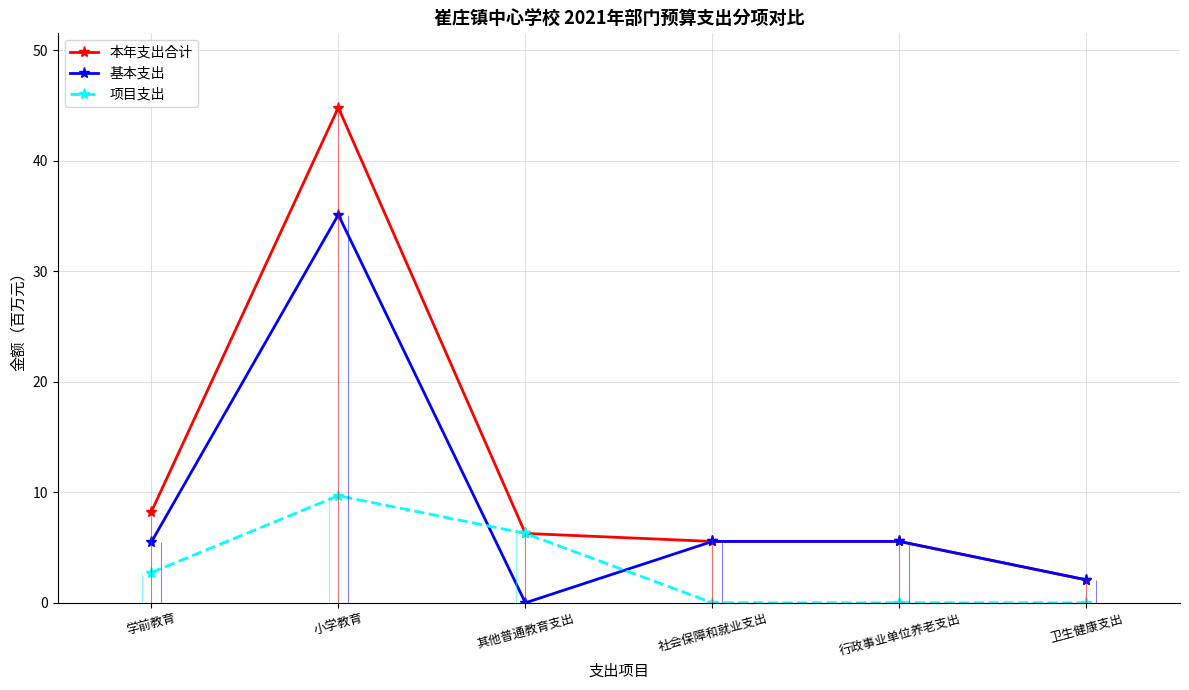

What position from the left is 社会保障和就业支出?

4